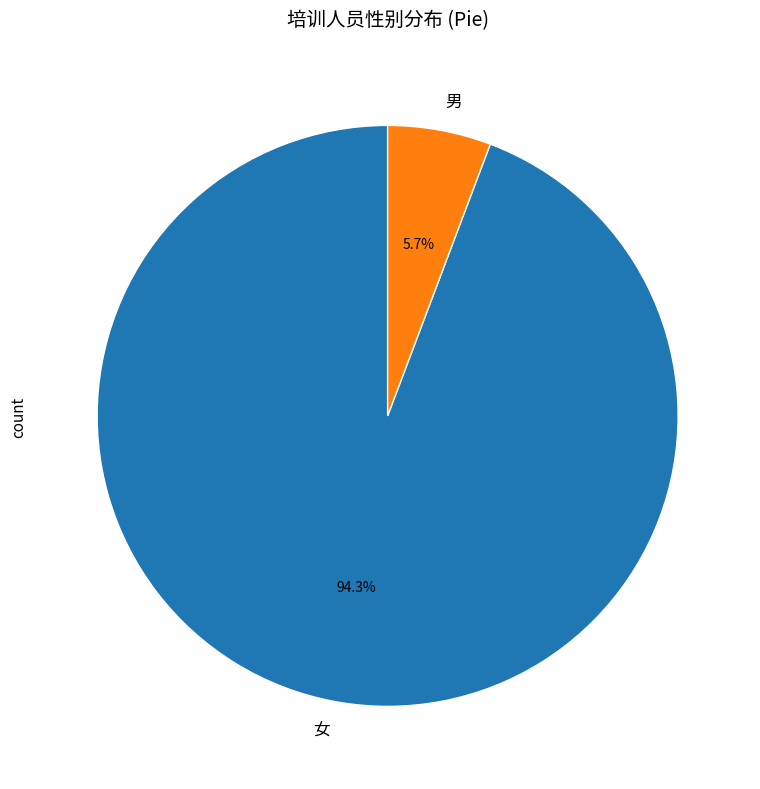

Does any single category account for the majority?

Yes